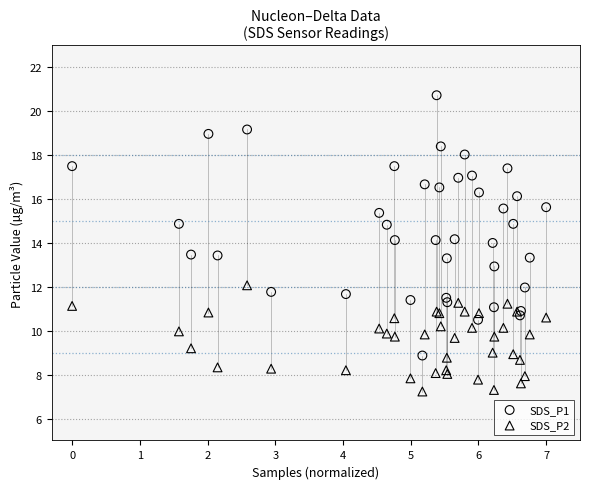

Which series reaches the maximum Y coordinate?

SDS_P1